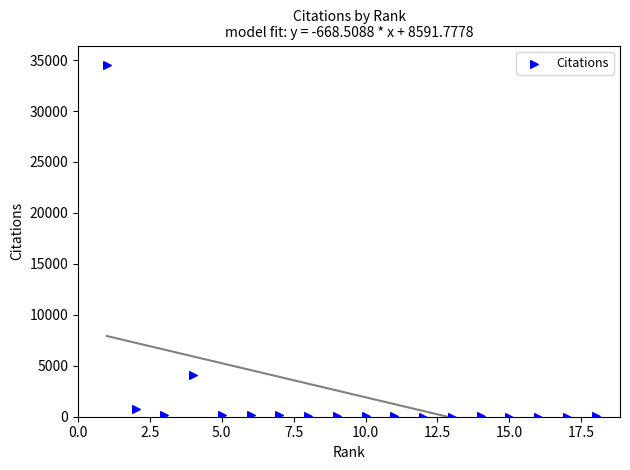

What is the range of X values (max minus min)?

17